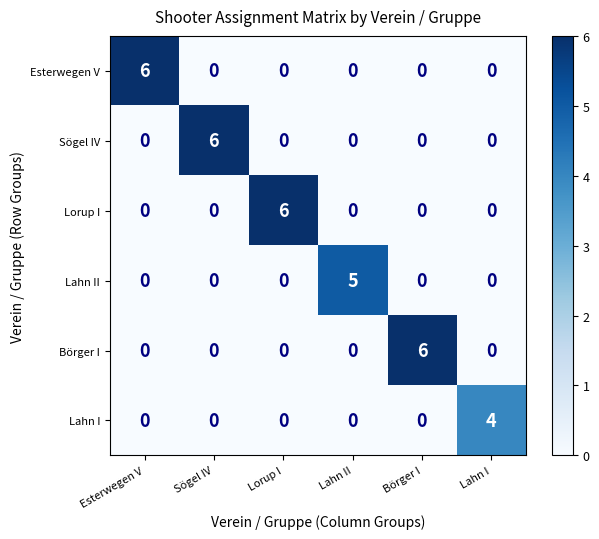

Is the value of Börger I at Lorup I greater than the value of Sögel IV at Sögel IV?

No